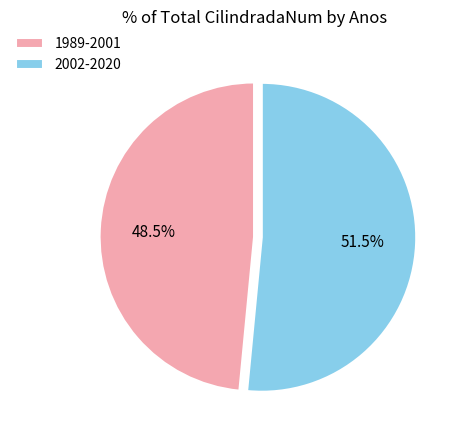

What is the total percentage of 1989-2001 and 2002-2020?

100.0%